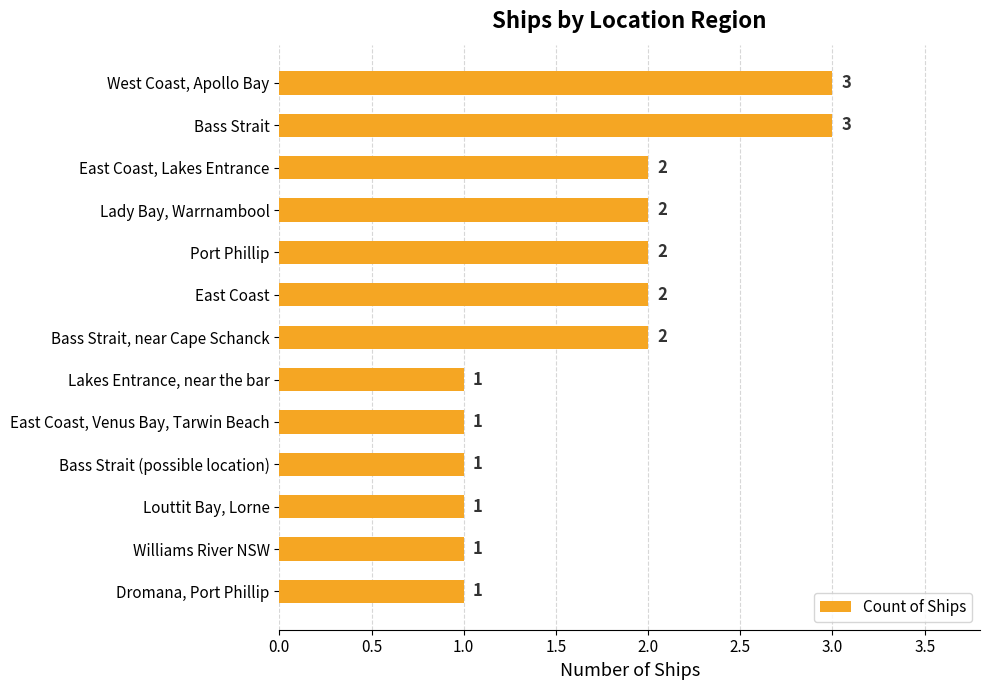

True or false: the data shows 1 at Bass Strait (possible location).

True